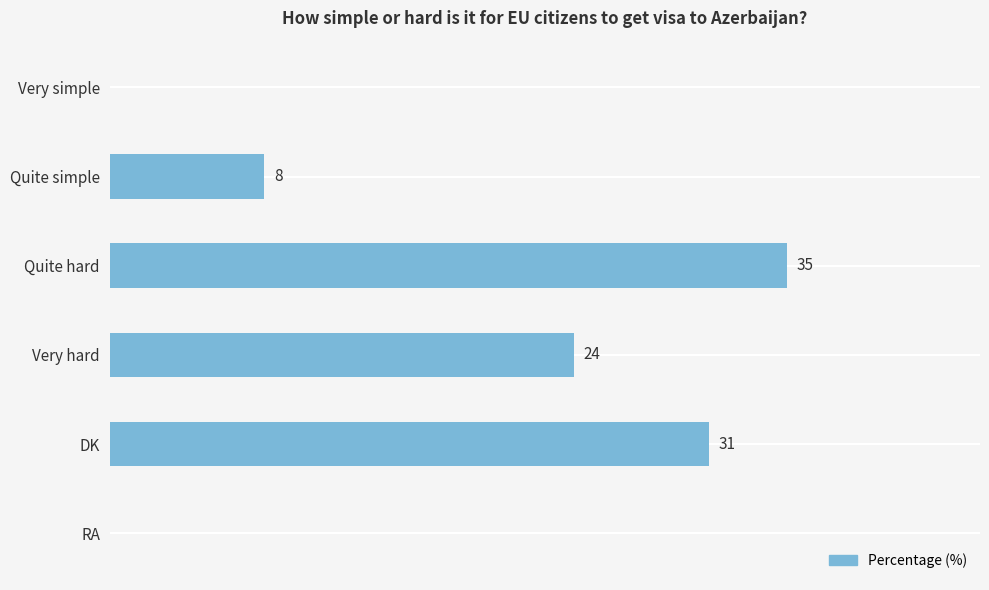

At which label is the value closest to 17?

Very hard